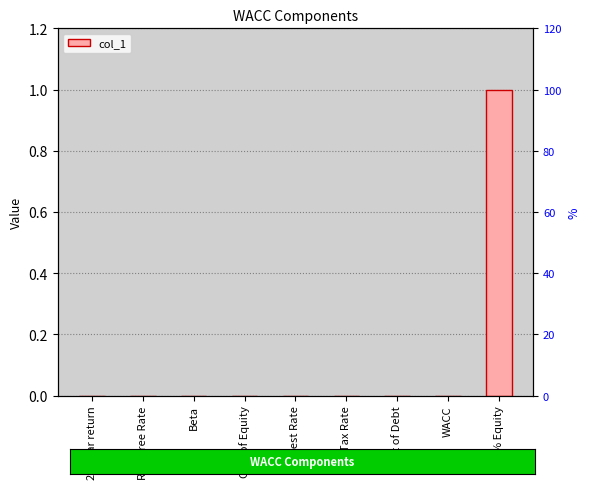

Rank the categories by value from highest to lowest.

% Equity, 20-year return, Risk Free Rate, Beta, Cost of Equity, Interest Rate, Tax Rate, Cost of Debt, WACC